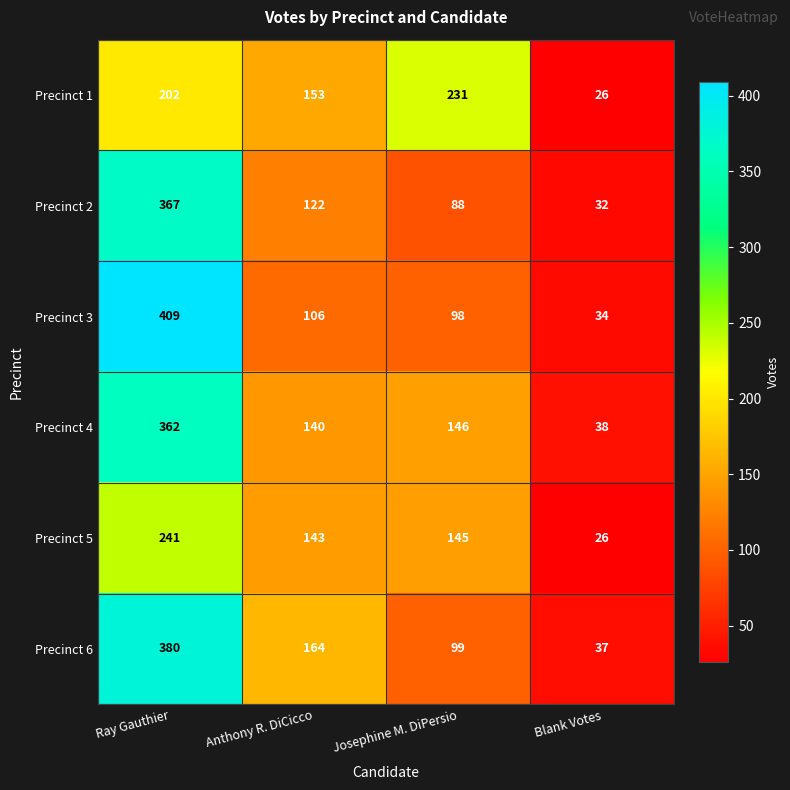

Which label corresponds to the smallest value in the chart?

Blank Votes